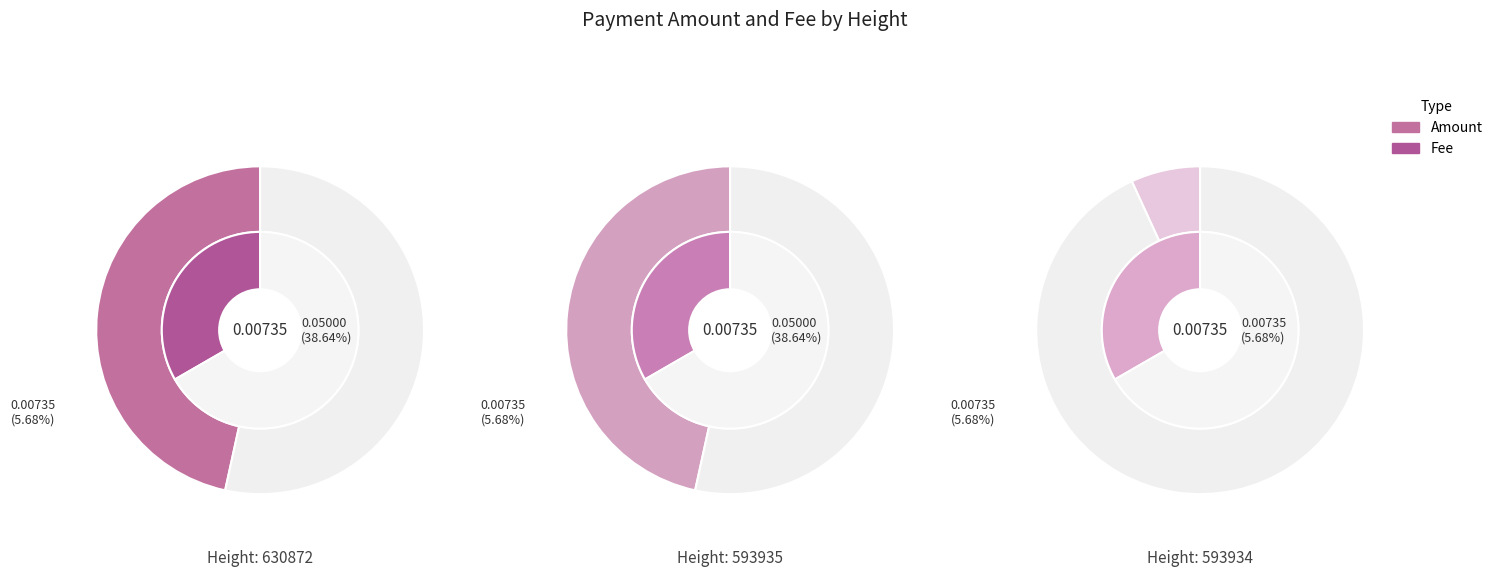

To the nearest percent, what portion does 630872 represent?

33%